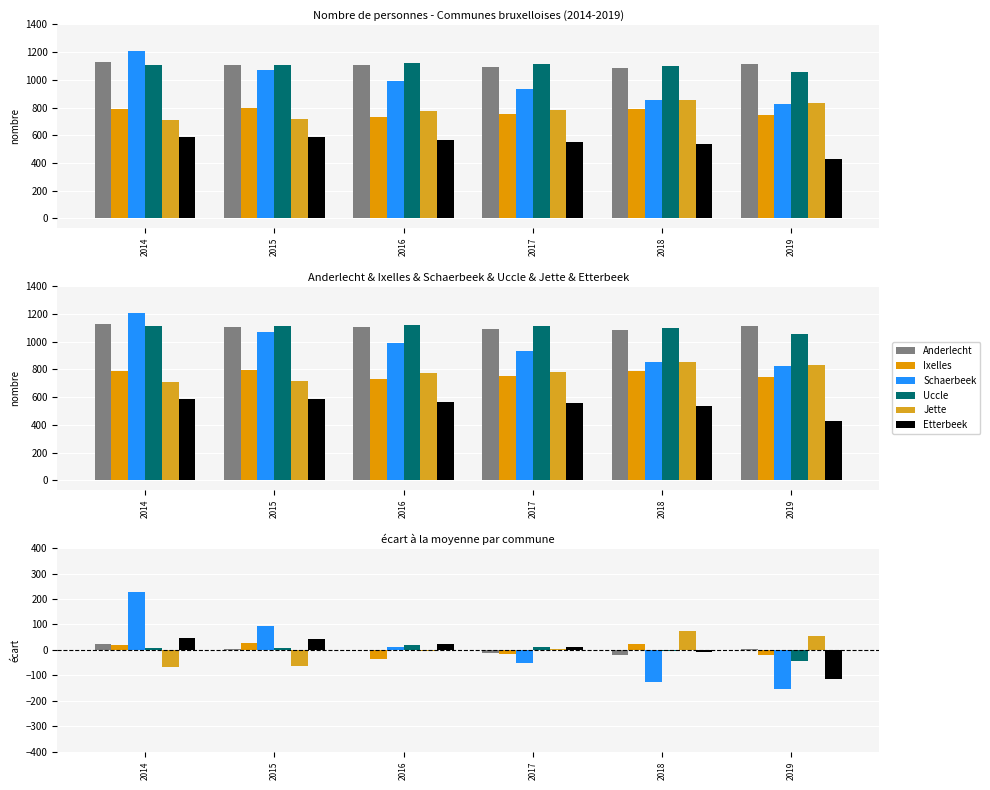

Which series changed the most between 2015 and 2016?

Schaerbeek